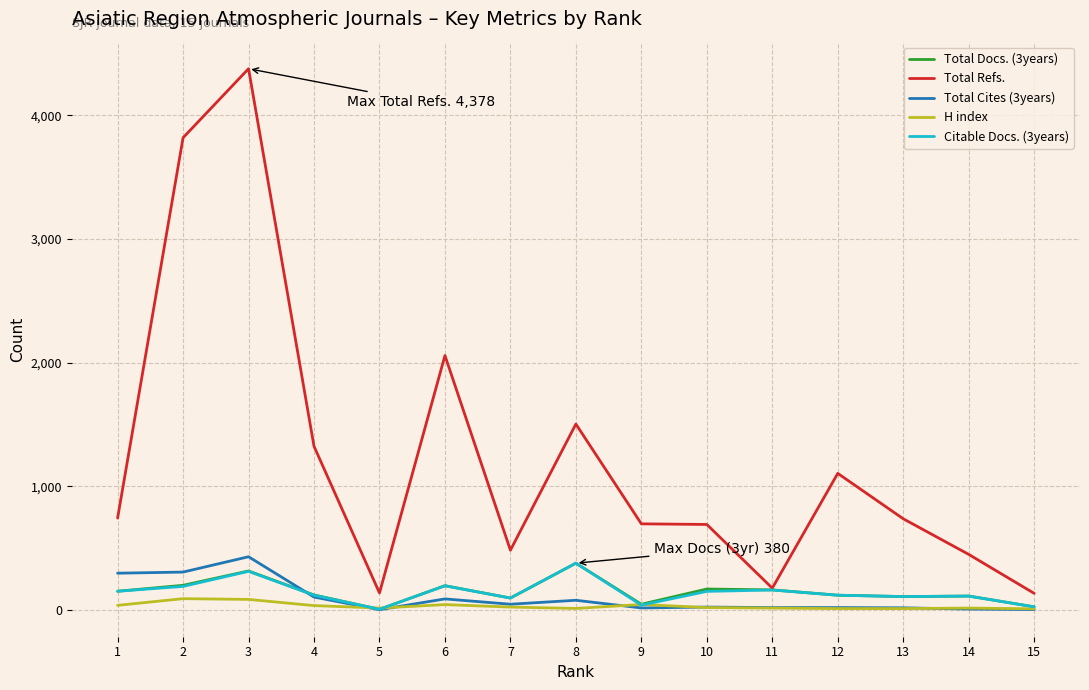

Which series changed the most between 2 and 4?

Total Refs.